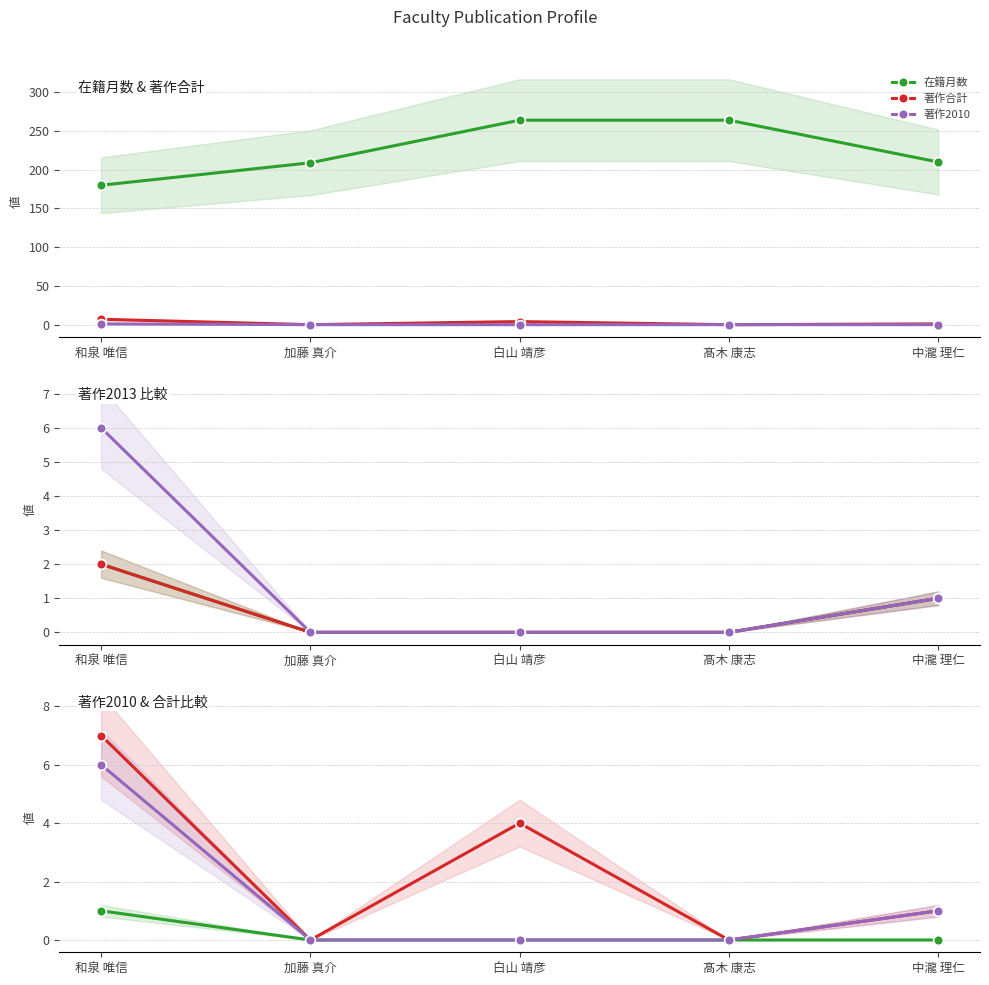

Which category has the lowest value across all series?

加藤 真介